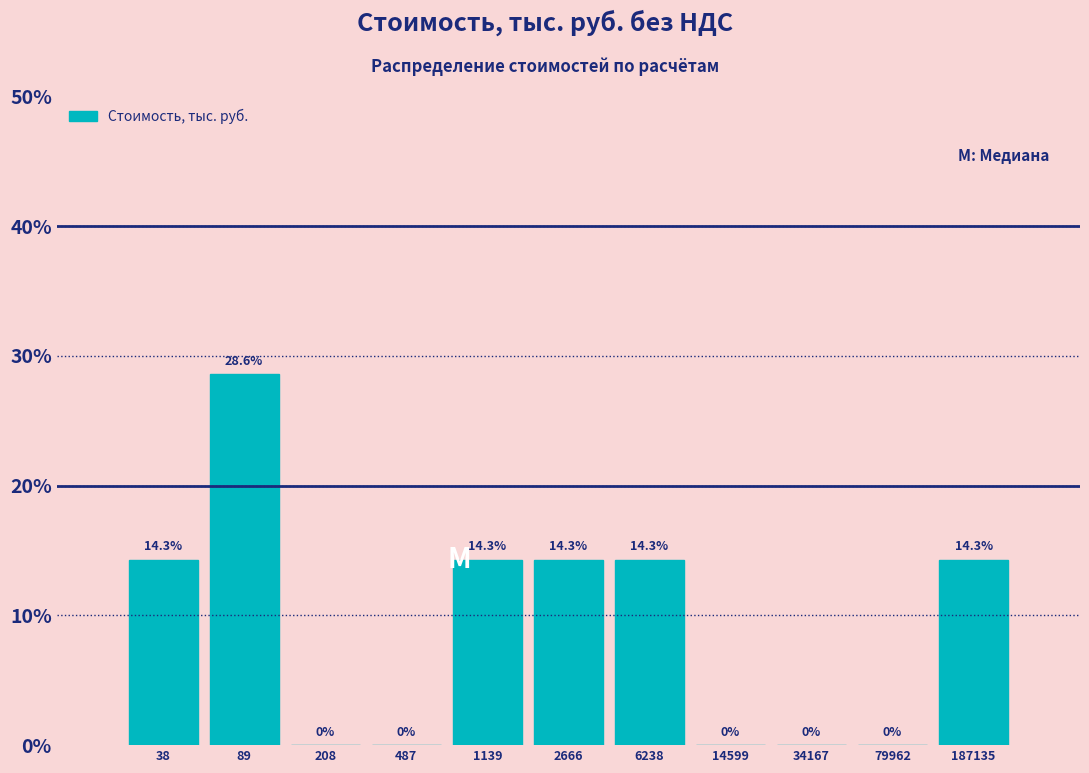

Reading left to right, what are all the values shown in this chart?

38=14.3	89=28.6	208=0.0	487=0.0	1139=14.3	2666=14.3	6238=14.3	14599=0.0	34167=0.0	79962=0.0	187135=14.3